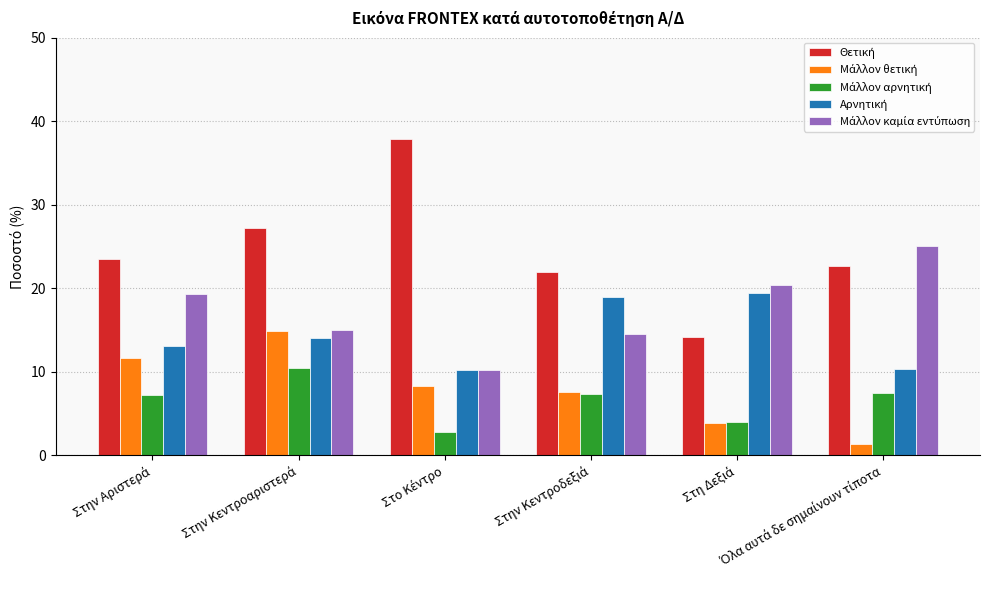

How many series are shown in this chart?

5